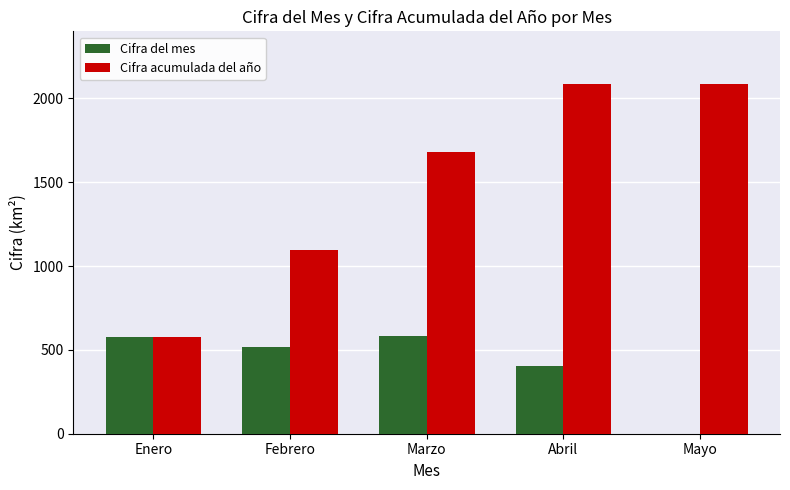

What is the sum of all Cifra acumulada del año values?

7523.7